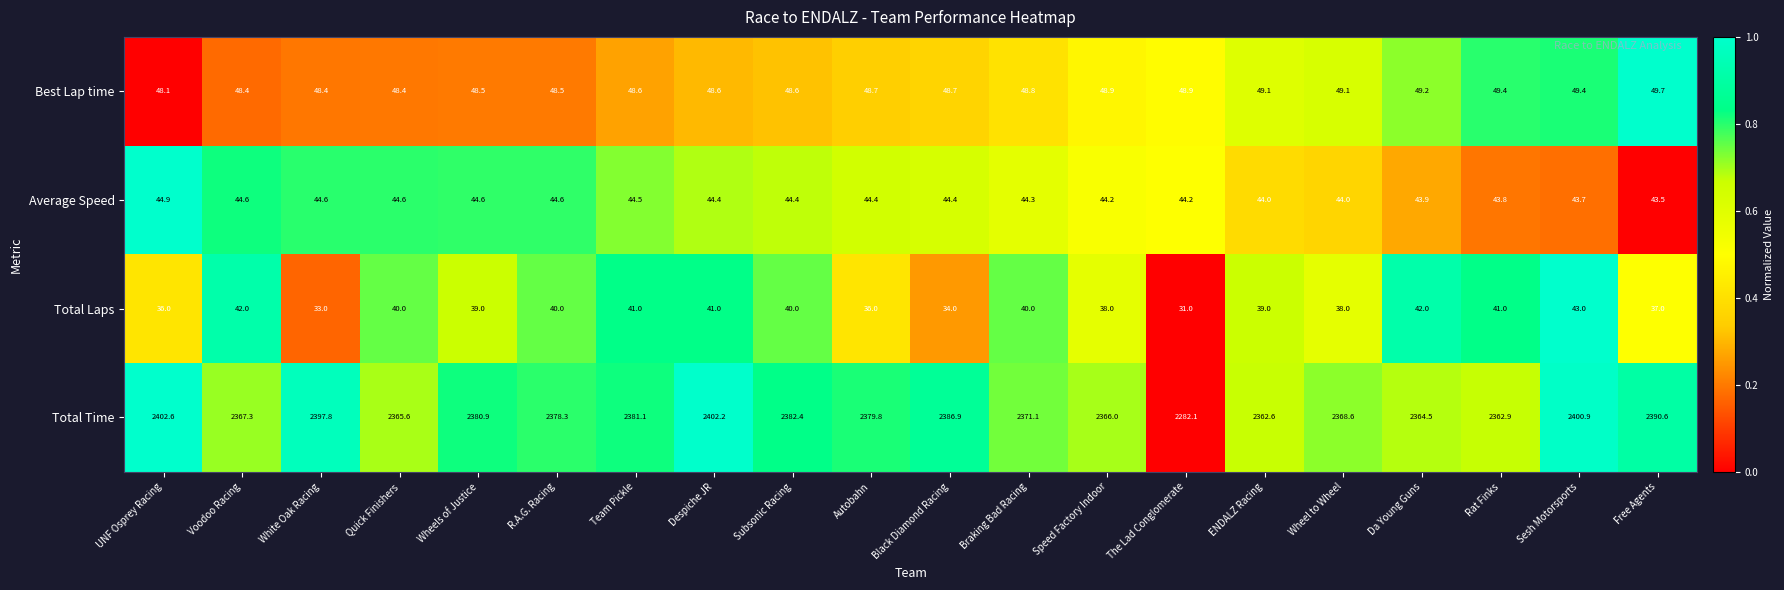

Rank the series at The Lad Conglomerate from highest to lowest value.

Total Time, Best Lap time, Average Speed, Total Laps